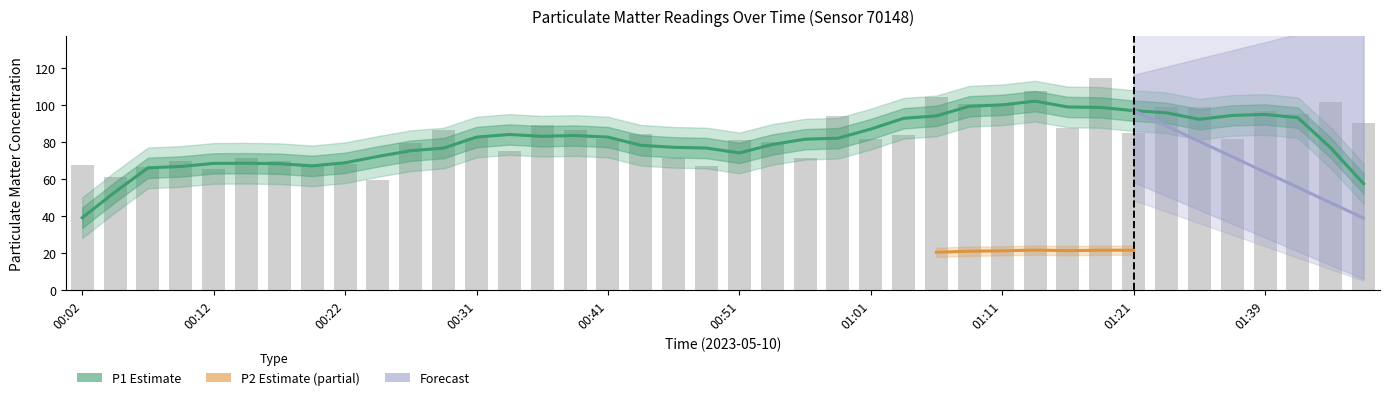

Which label corresponds to the smallest value in the chart?

00:24